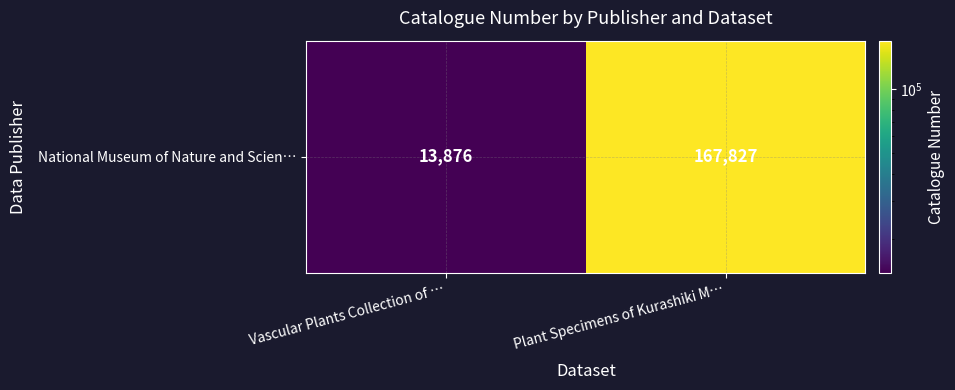

The chart shows a value of 13876 at Vascular Plants Collection of …. True or false?

True